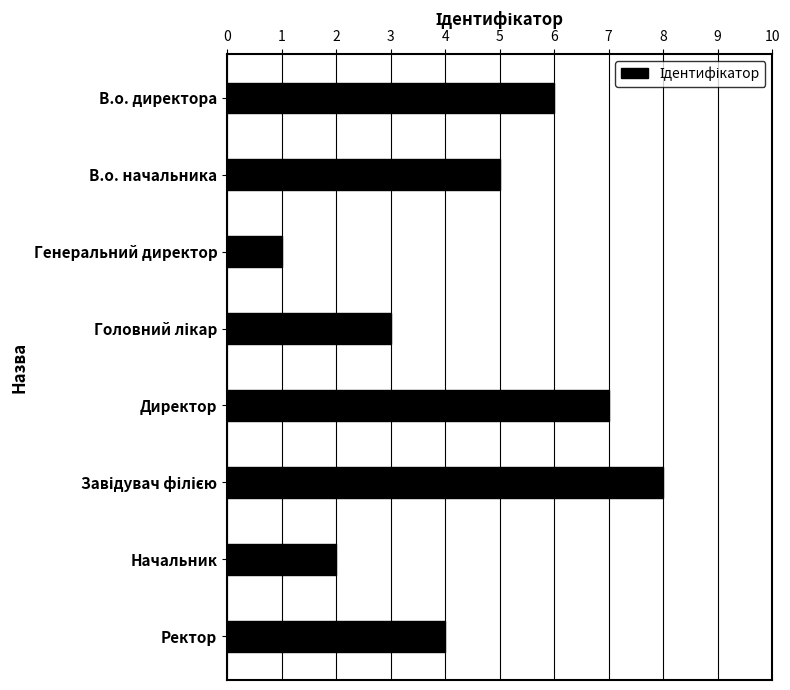

True or false: the data shows 5 at В.о. начальника.

True